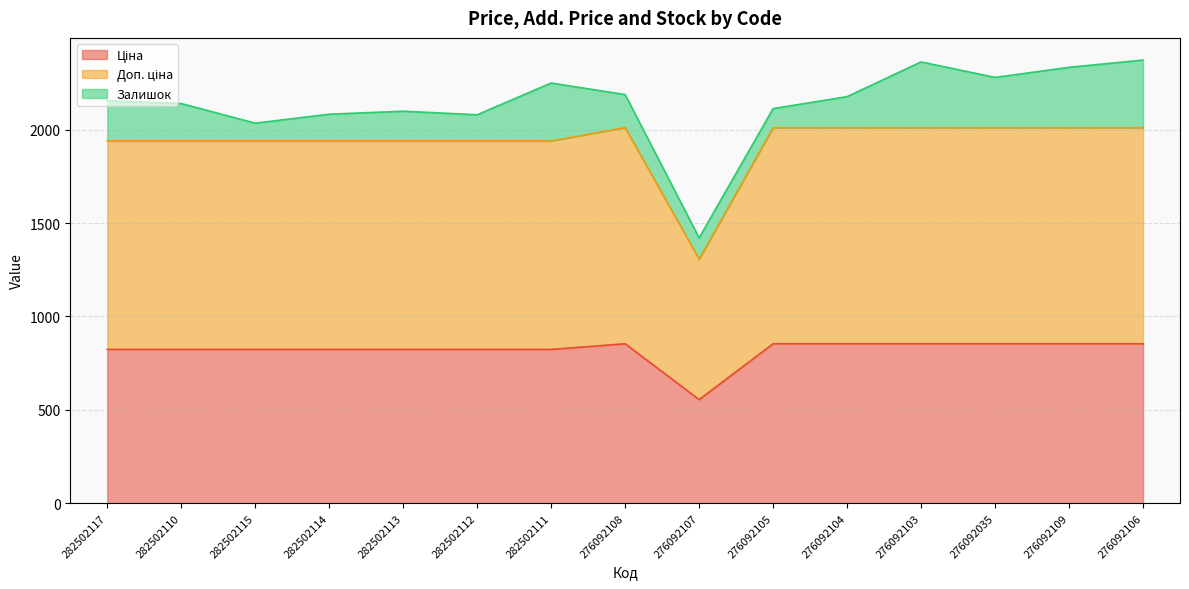

What is the total value across all series at 276092108?

2188.3